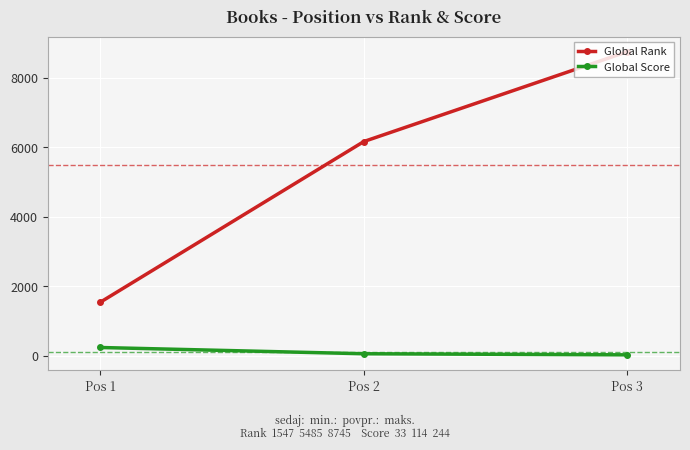

Between Pos 2 and Pos 3, which series saw the biggest shift?

Global Rank